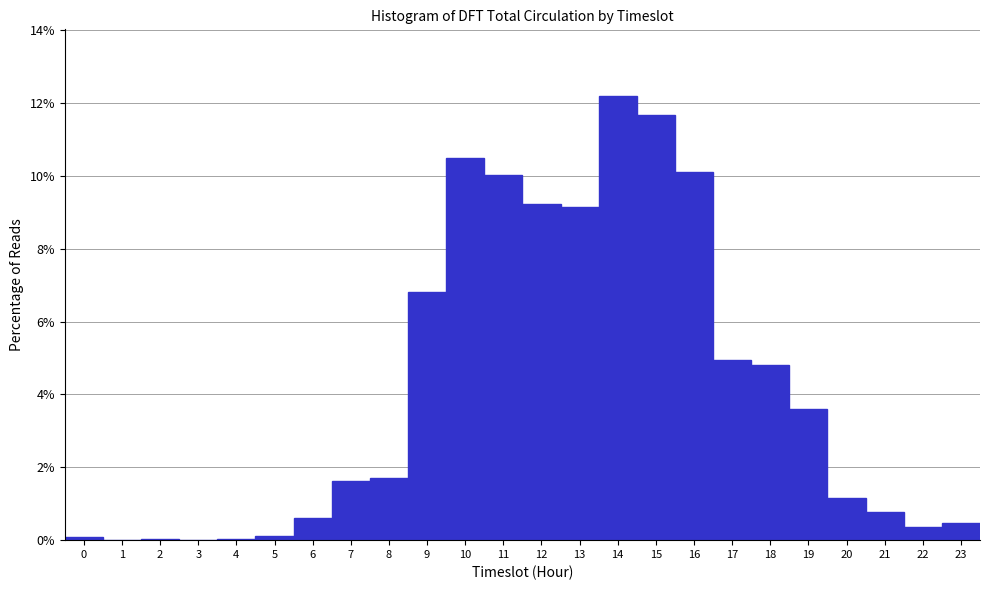

Over which range of the x-axis is the bar tallest?

13.5 to 14.5